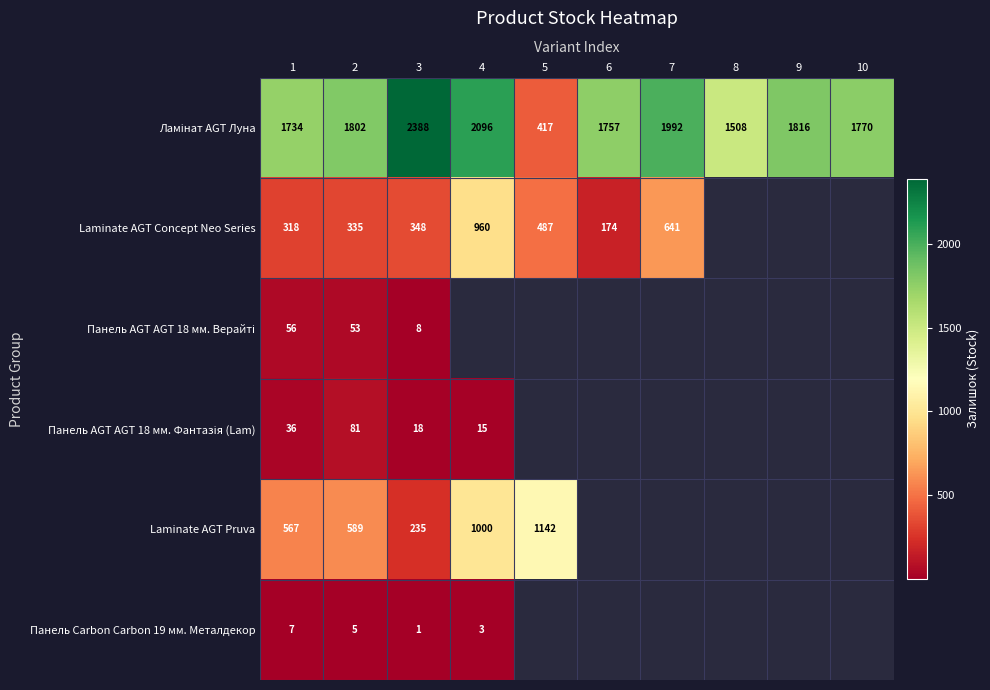

What is the spread (max minus min) of values at 1?

1727